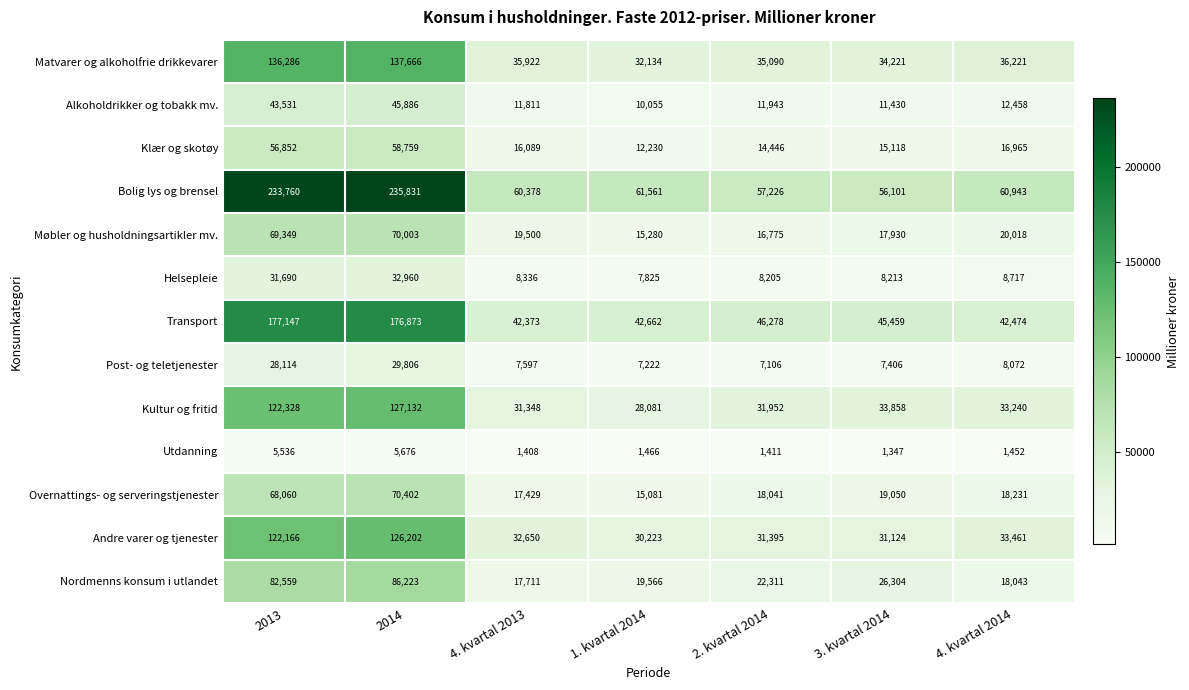

Which series changed the most between 2014 and 3. kvartal 2014?

Bolig lys og brensel